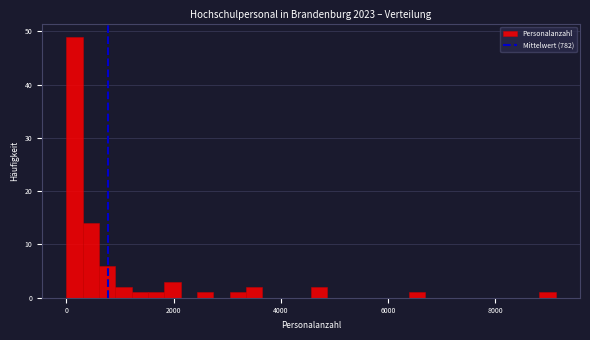

Around what value on the x-axis is the tallest bar? Give the approximate position of its centre, as read against the axis.

200